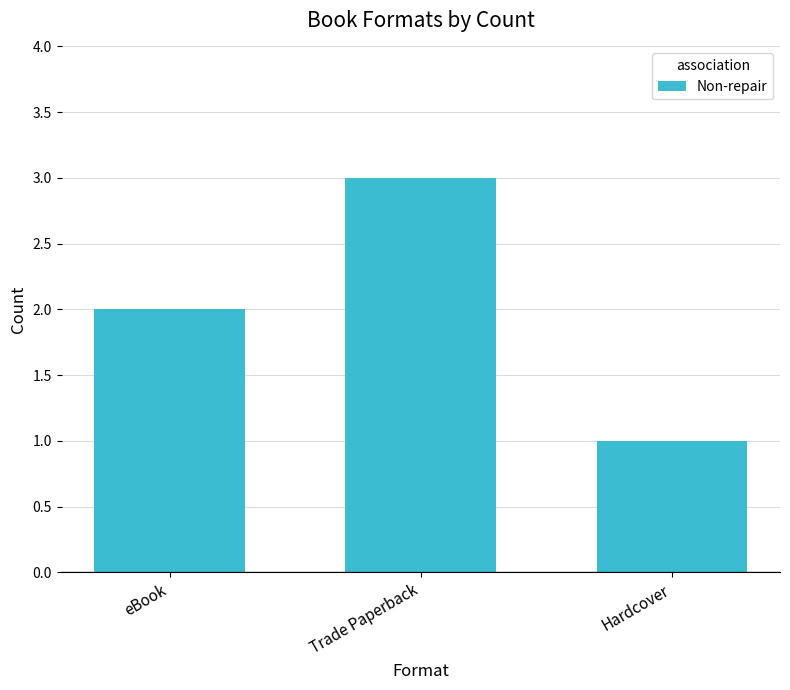

Reading left to right, what are all the values shown in this chart?

eBook=2	Trade Paperback=3	Hardcover=1